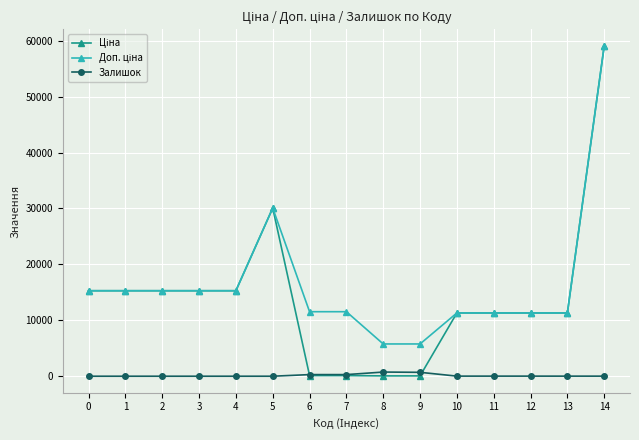

At which category is the sum across all series the highest?

14